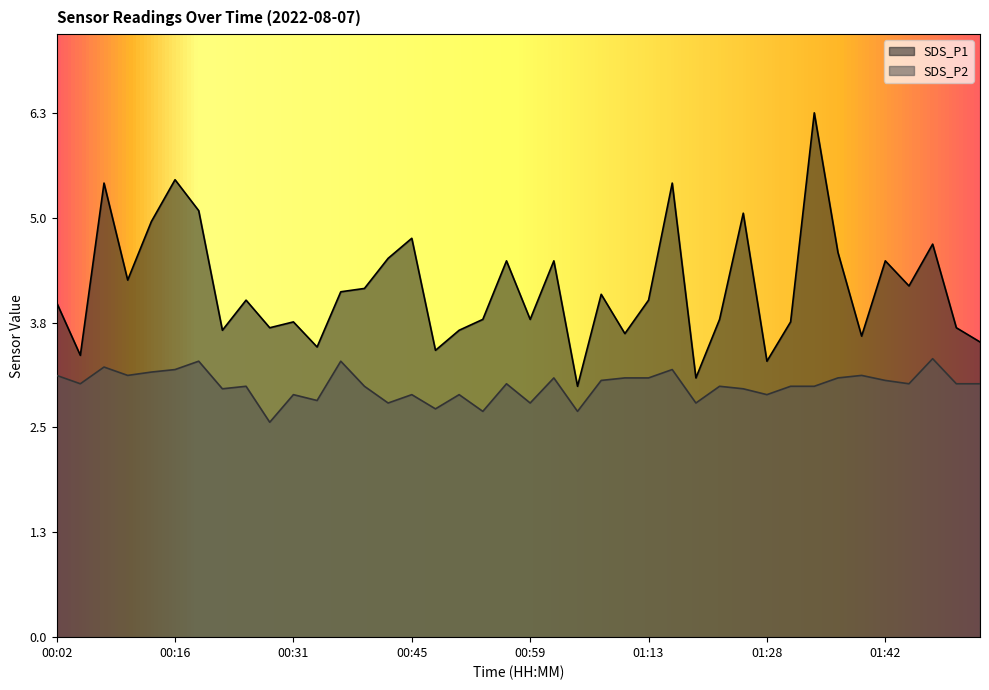

The value of SDS_P2 at 01:48 is 3.3. True or false?

True